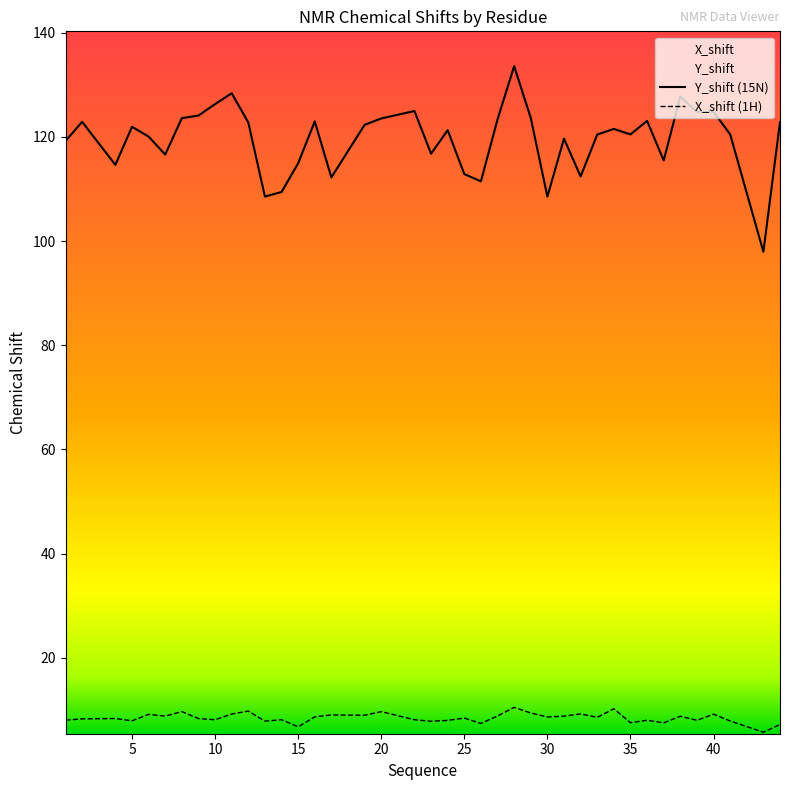

What is the sum of the X_shift values at 1 and 41?

15.9